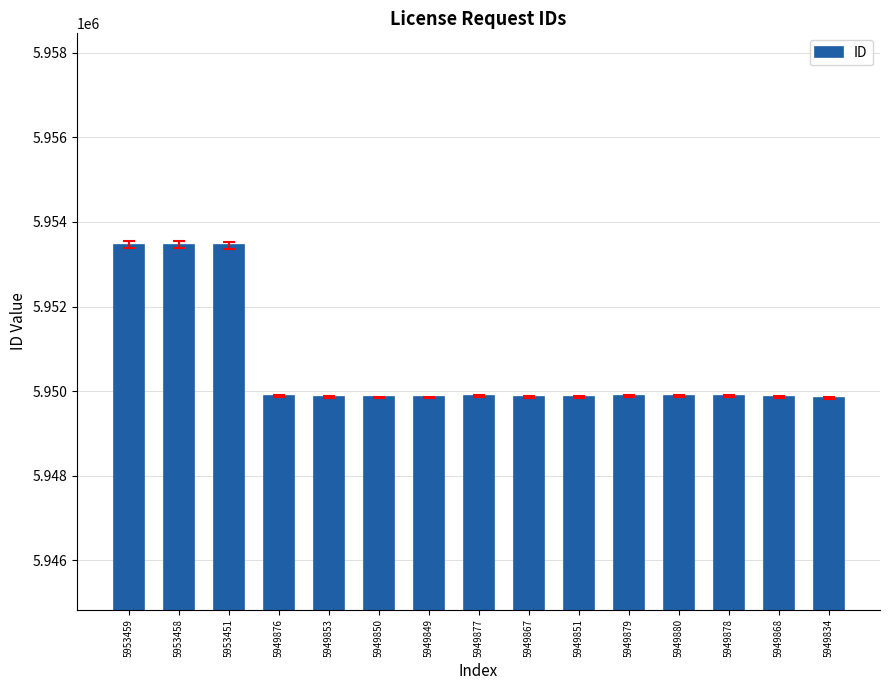

The value at 5949877 is 5949877. True or false?

True